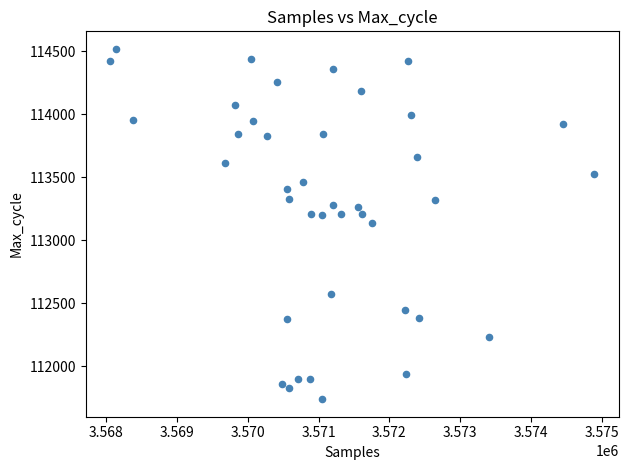

What is the range of X values (max minus min)?

6848